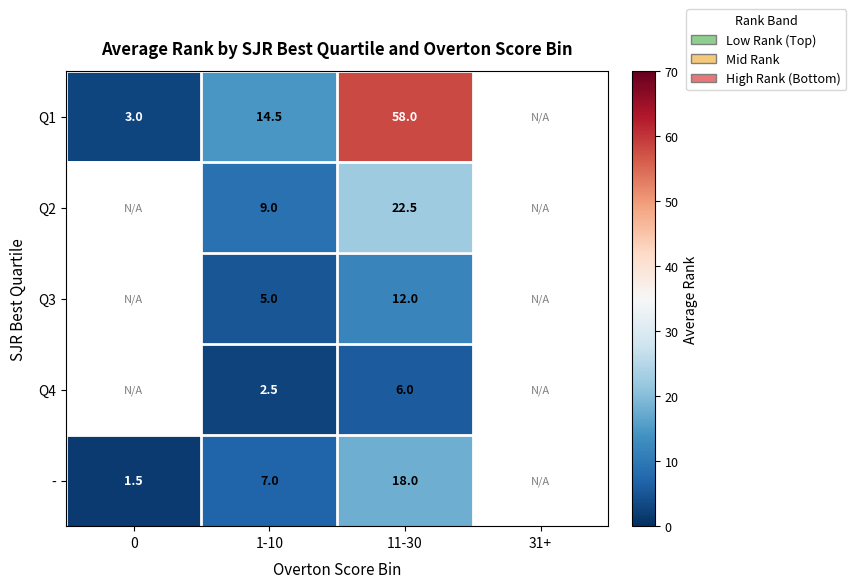

How many data points does each series have?

4